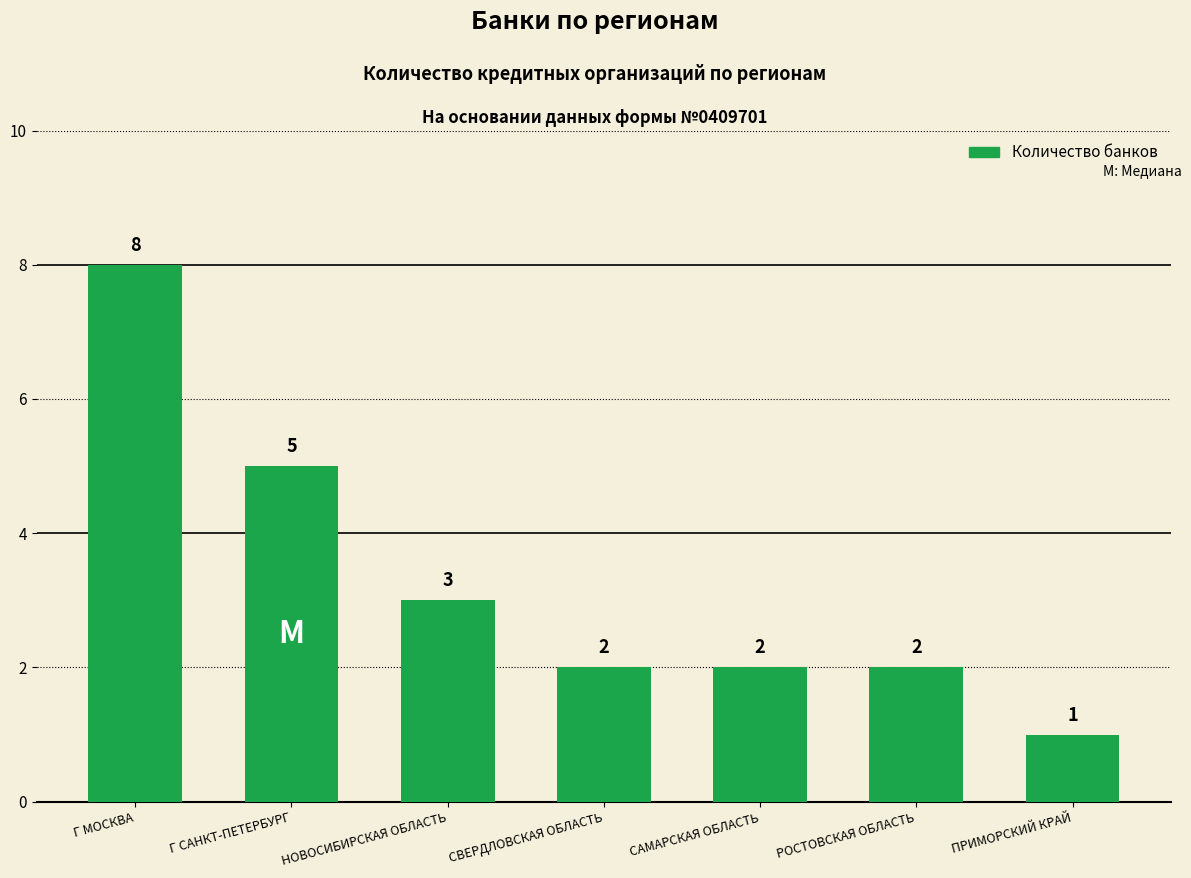

Is it true that the value at Г САНКТ-ПЕТЕРБУРГ is 5?

True